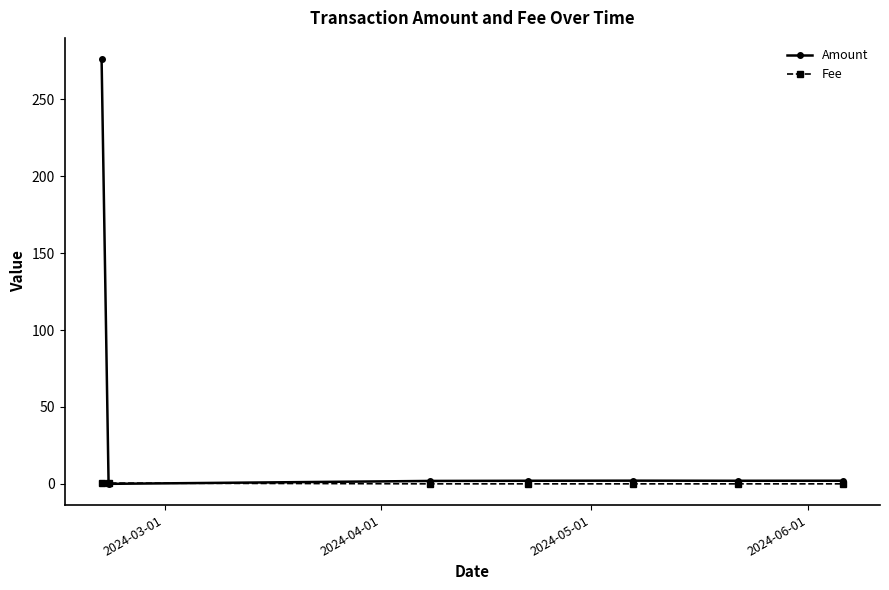

Does the chart display data point markers on the line(s)?

Yes